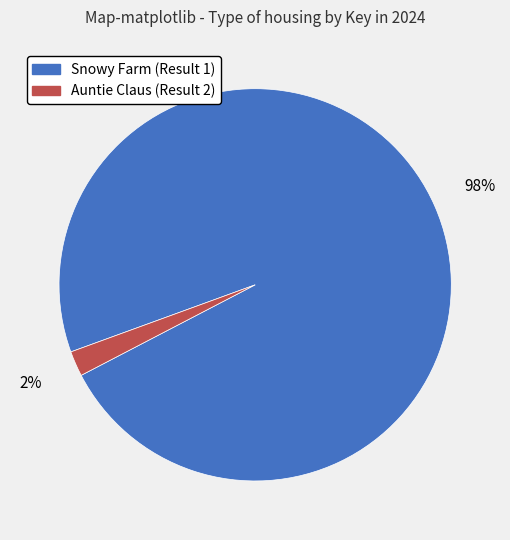

Is it true that Snowy Farm (Result 1) is 98% of the pie?

True